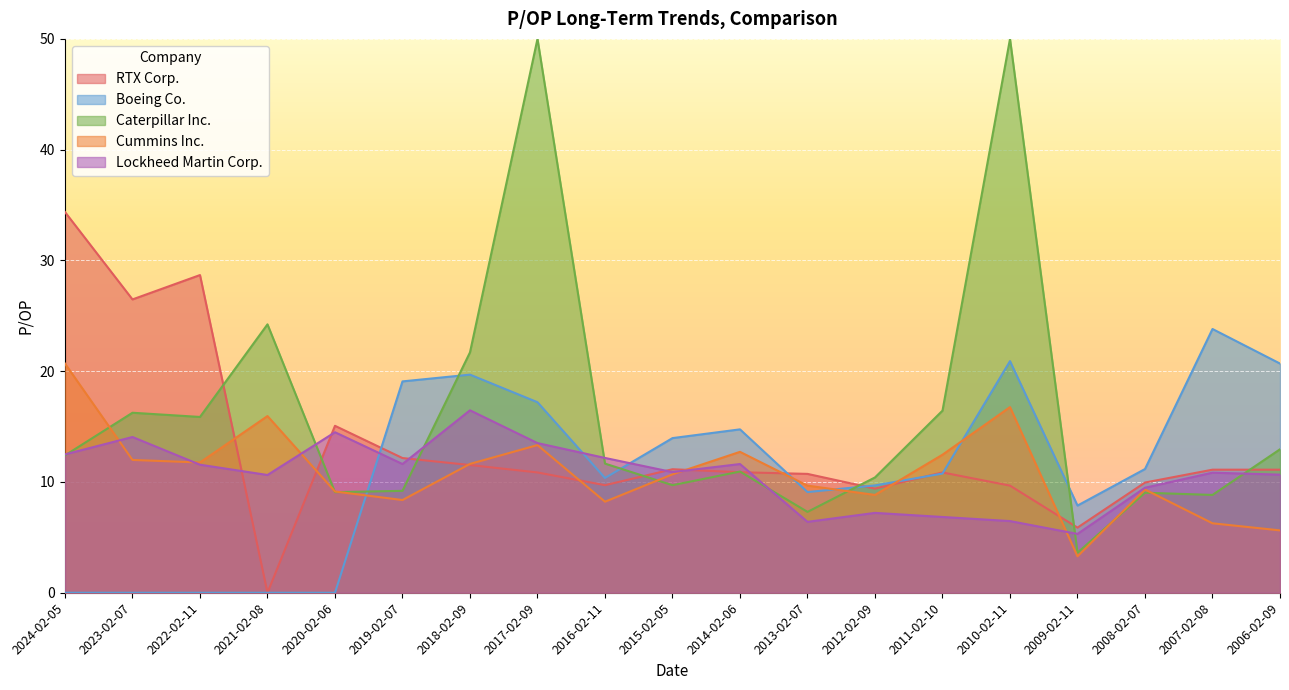

How many values in Boeing Co. are above zero?

14